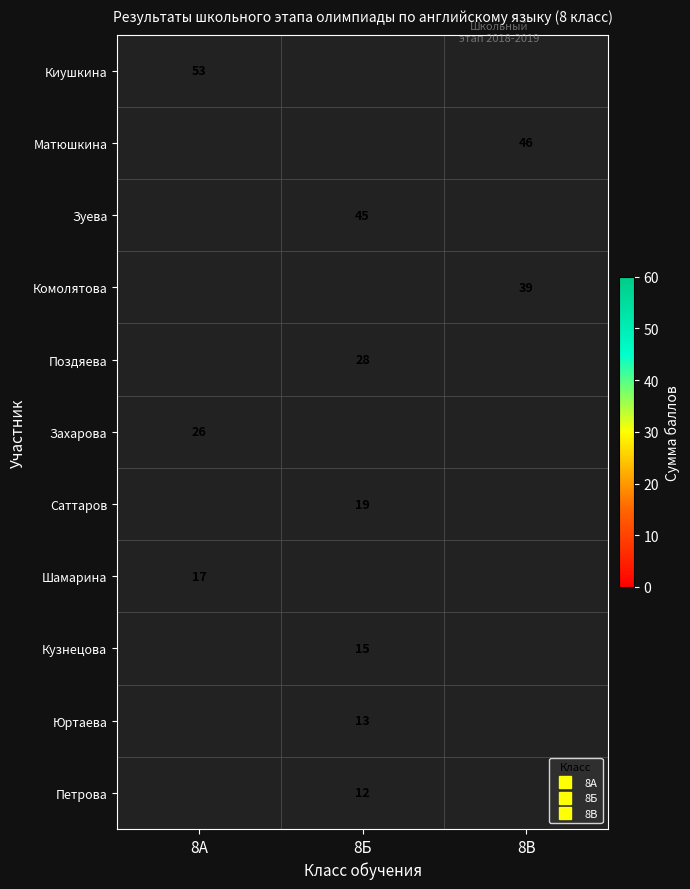

List the series in order of their overall mean, highest first.

Киушкина, Матюшкина, Зуева, Комолятова, Поздяева, Захарова, Саттаров, Шамарина, Кузнецова, Юртаева, Петрова